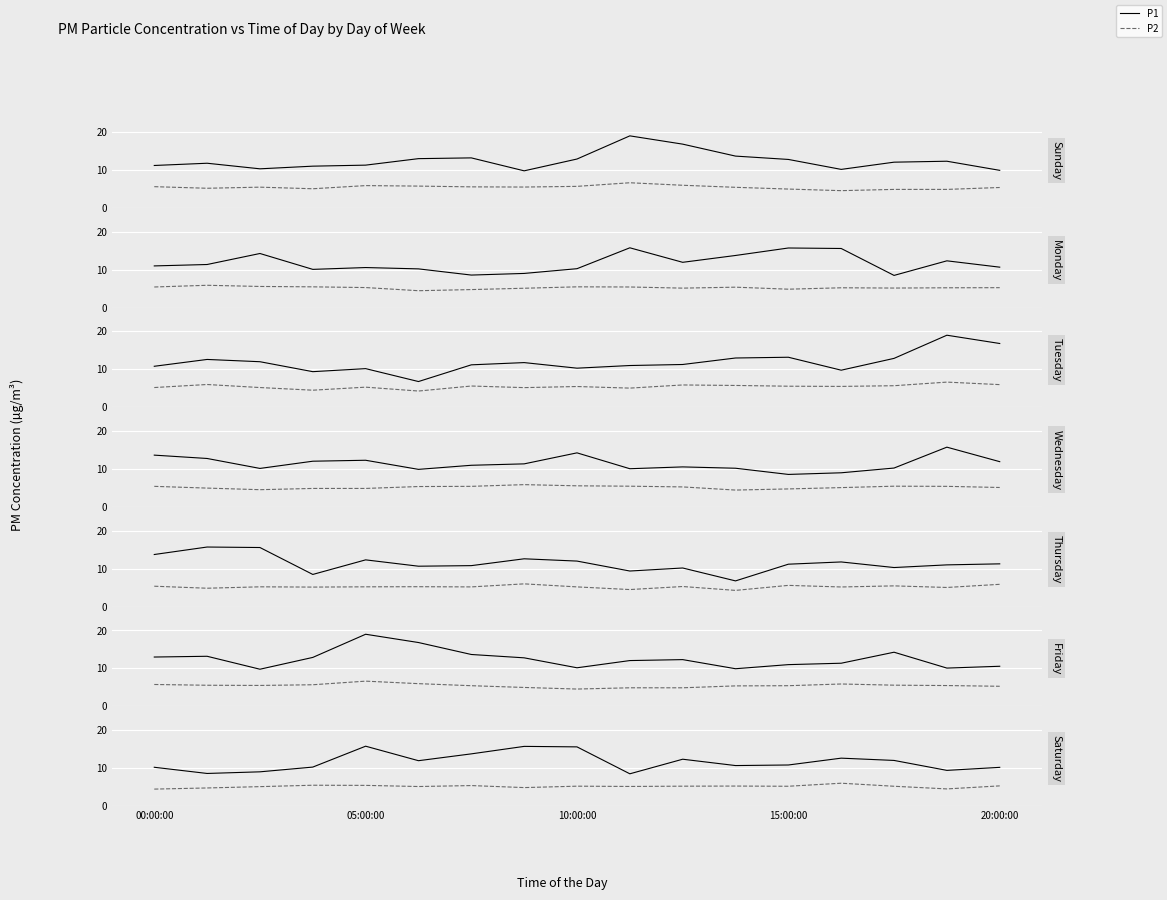

Between 00:00:00 and 13, which series saw the biggest shift?

P1